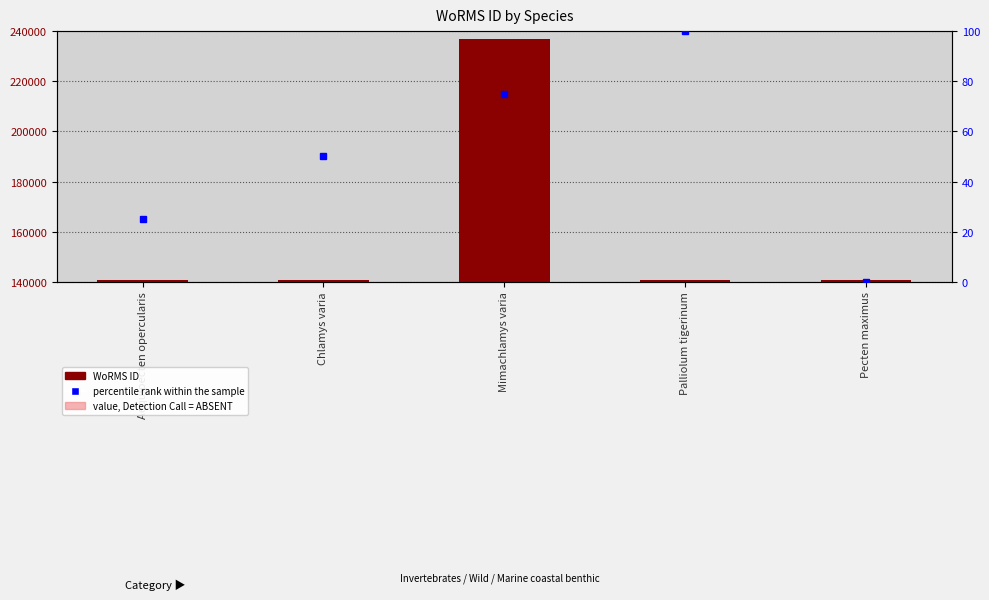

The percentile rank within the sample series shows 25 at Aequipecten opercularis. True or false?

True